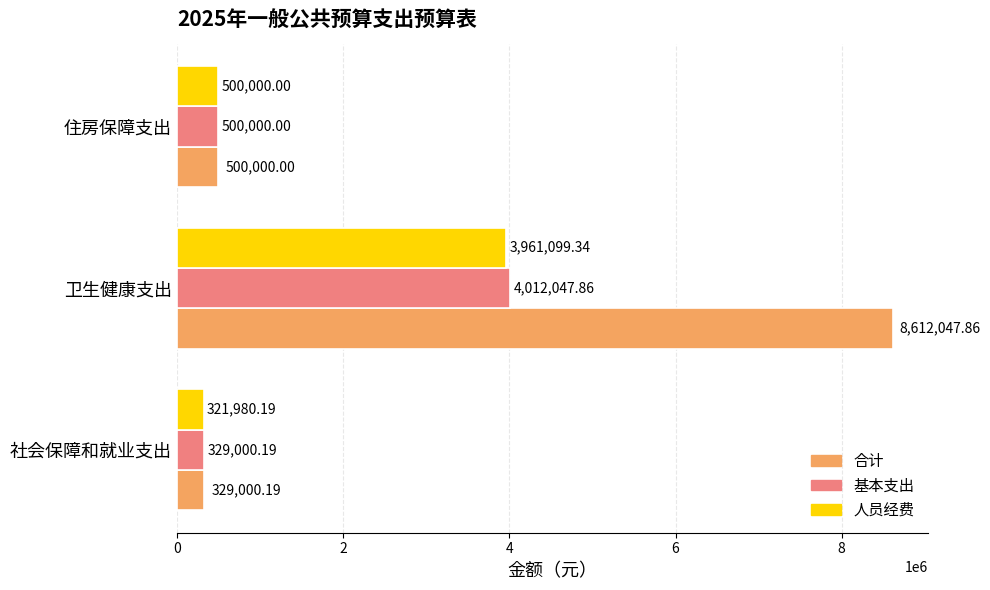

At which category is the sum across all series the highest?

卫生健康支出